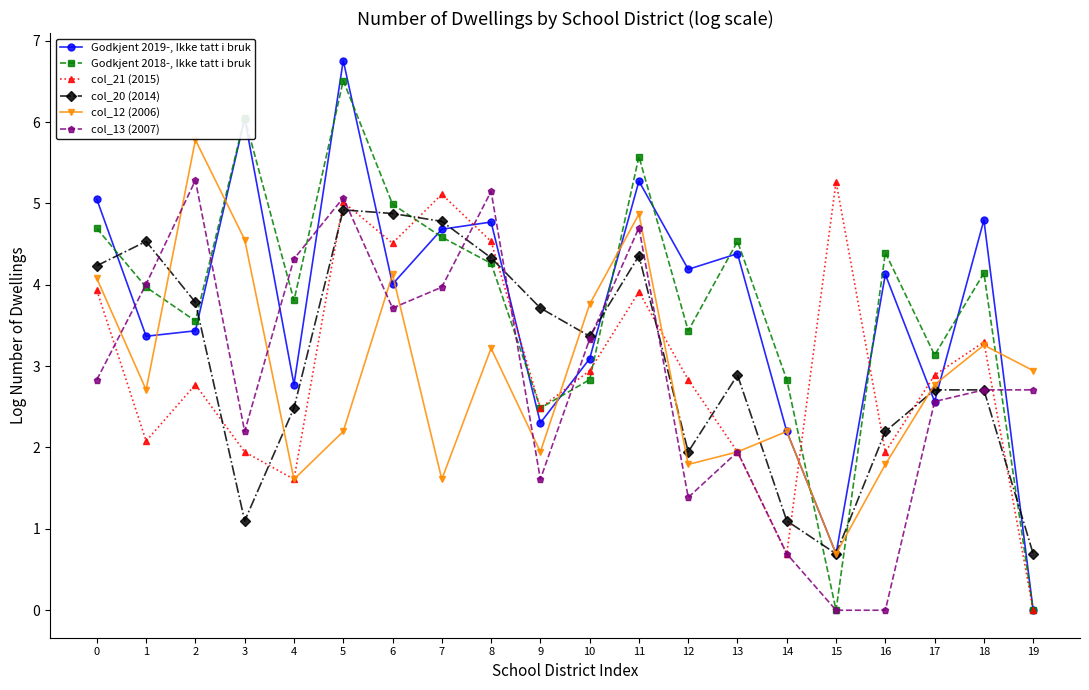

Is the value of col_20 (2014) at 19 greater than the value of col_13 (2007) at 7?

No